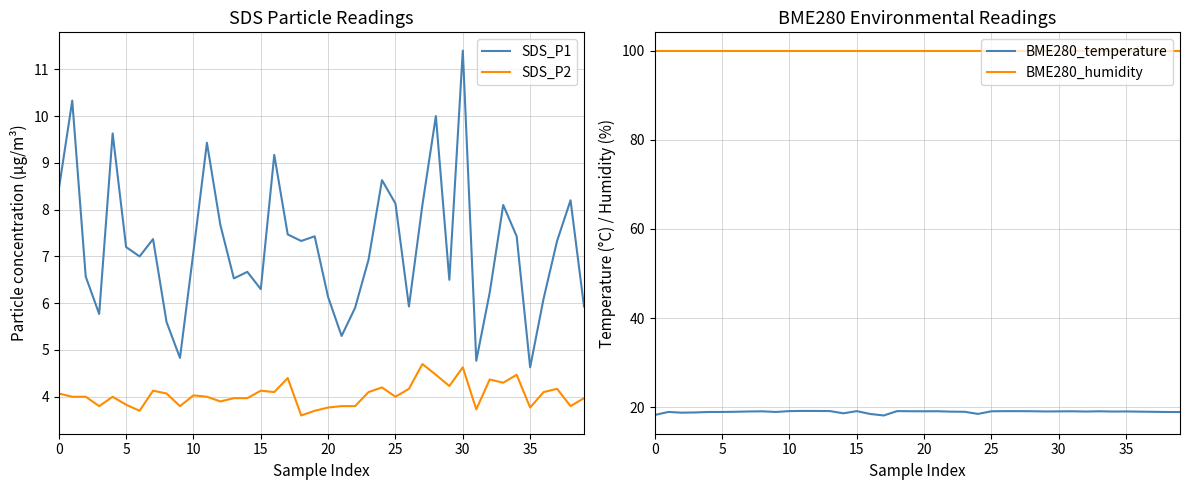

Is it true that BME280_temperature equals 19.2 at 12?

True